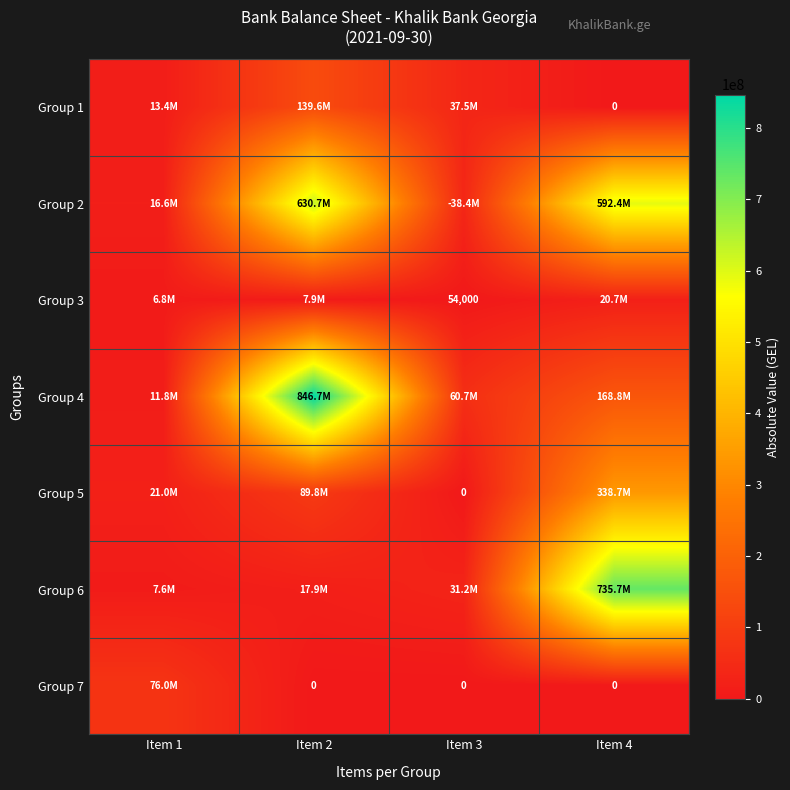

How many values in the Group 1 series exceed 37497746?

1